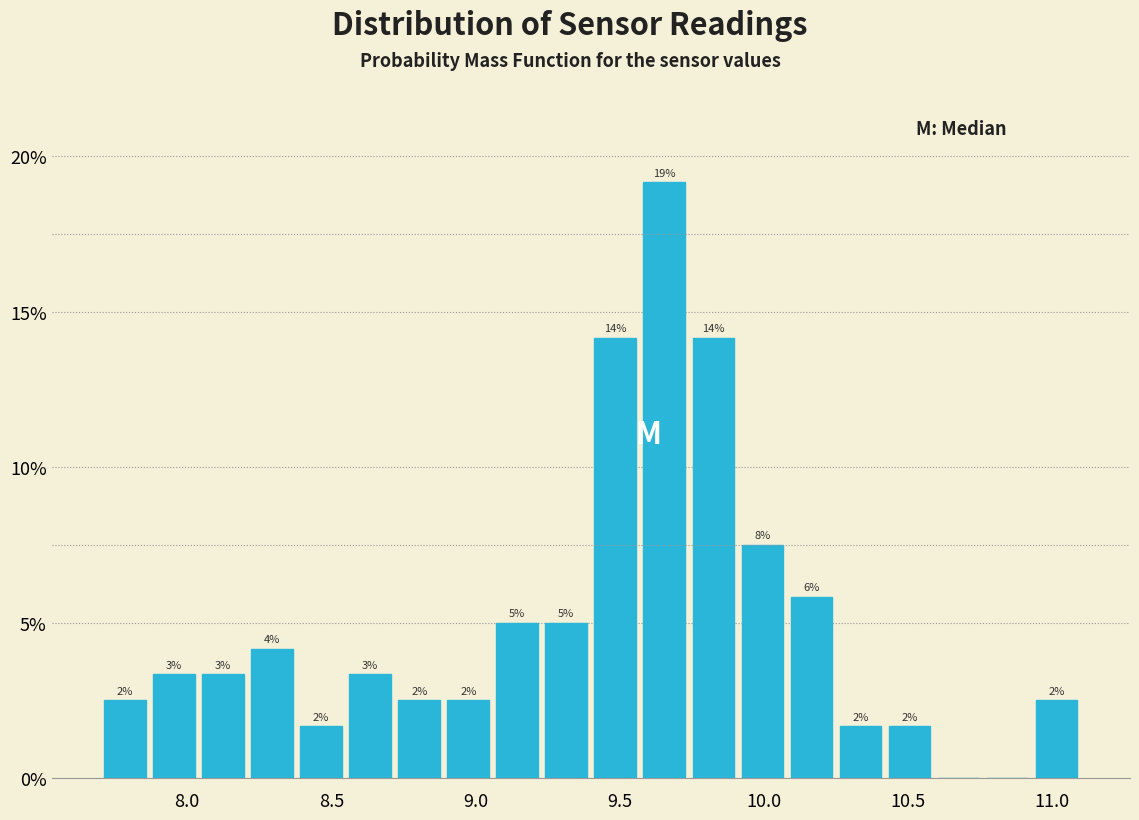

Around what value on the x-axis is the tallest bar? Give the approximate position of its centre, as read against the axis.

9.65